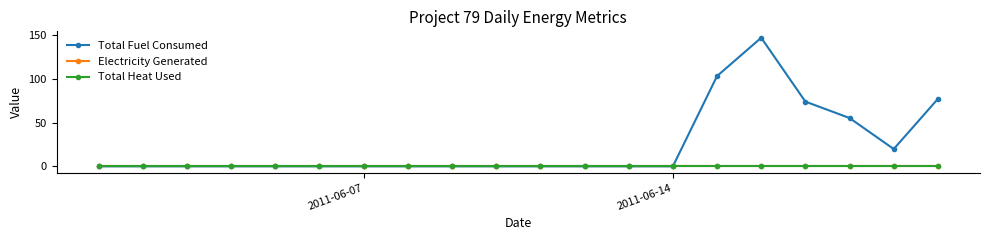

Reading right to left, extract all data points from this chart.

Total Fuel Consumed: 77.1	19.8	55.2	74.0	146.9	103.1	0.0	0.0	0.0	0.0	0.0	0.0	0.0	0.0	0.0	0.0	0.0	0.0	0.0	0.0
Electricity Generated: 0.0	0.0	0.0	0.0	0.0	0.0	0.0	0.0	0.0	0.0	0.0	0.0	0.0	0.0	0.0	0.0	0.0	0.0	0.0	0.0
Total Heat Used: 0.0	0.0	0.0	0.0	0.0	0.0	0.0	0.0	0.0	0.0	0.0	0.0	0.0	0.0	0.0	0.0	0.0	0.0	0.0	0.0